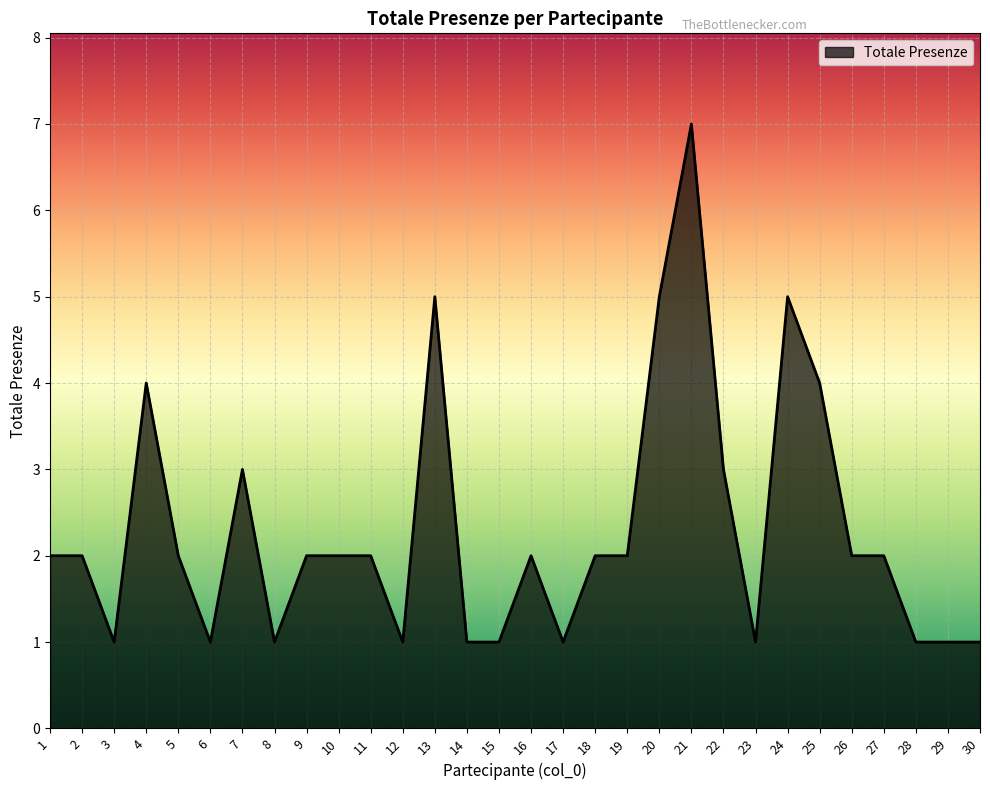

The chart shows a value of 2 at 2. True or false?

True